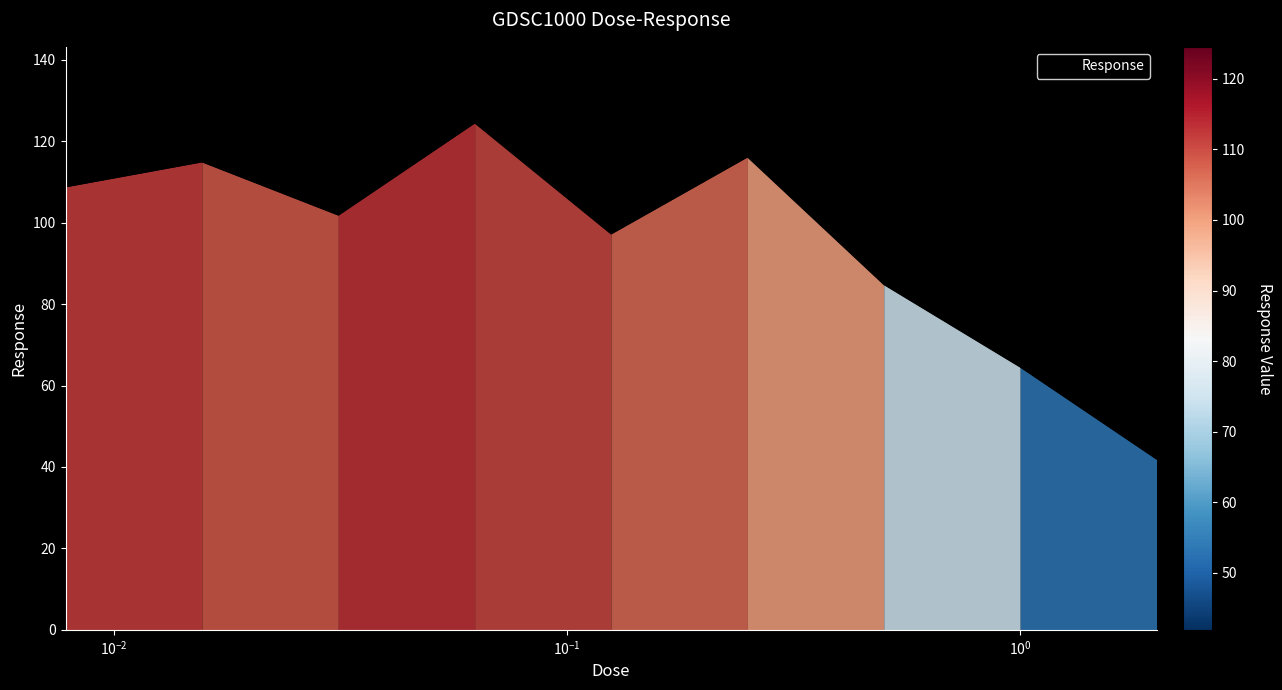

What is the smallest value displayed?

41.9